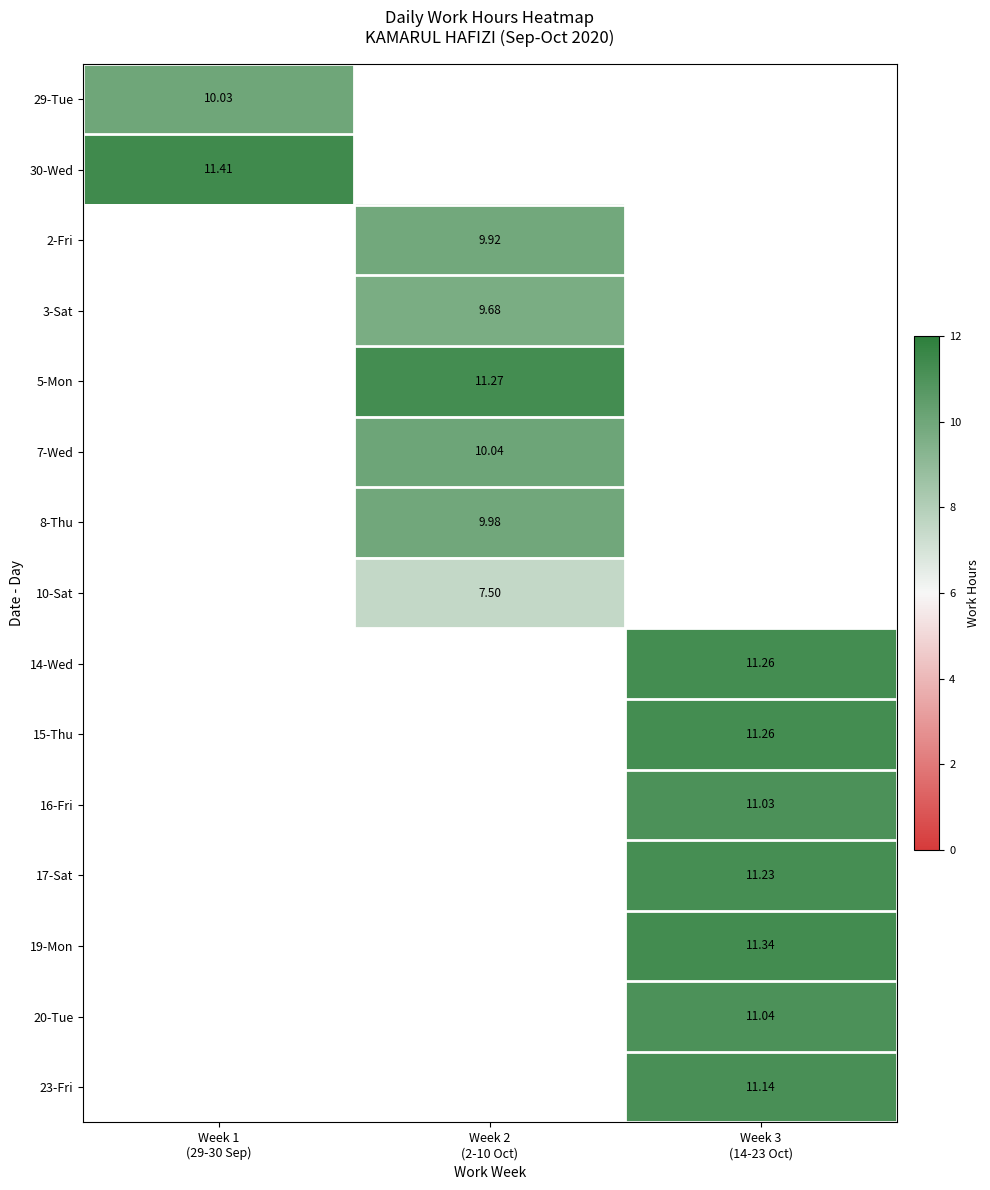

Between Week 3
(14-23 Oct) and Week 1
(29-30 Sep), which is larger?

Week 1
(29-30 Sep)